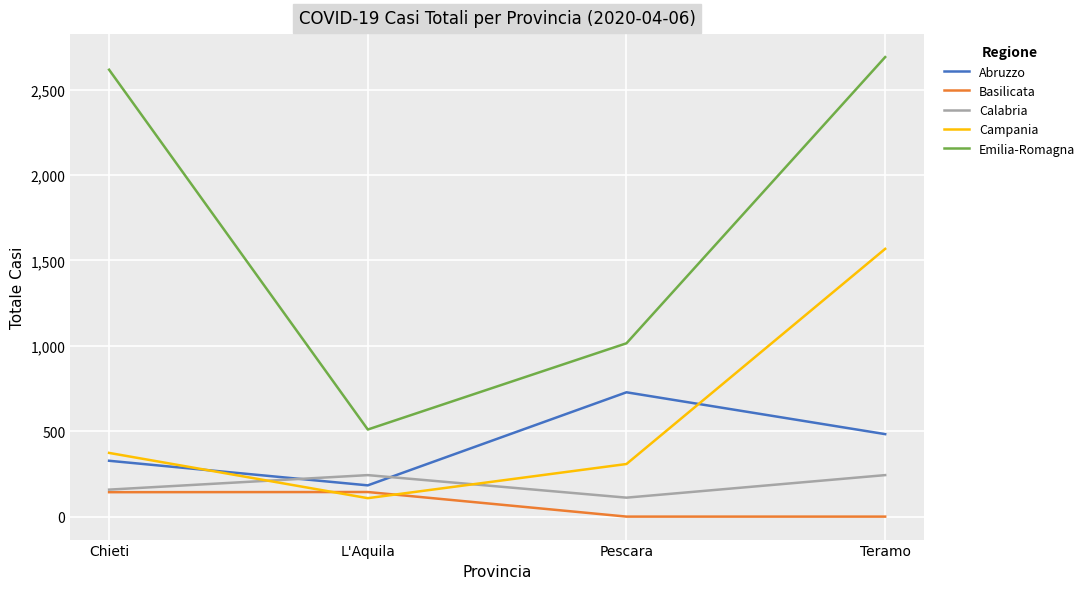

What is the difference between the second highest and second lowest values in the Campania series?

65